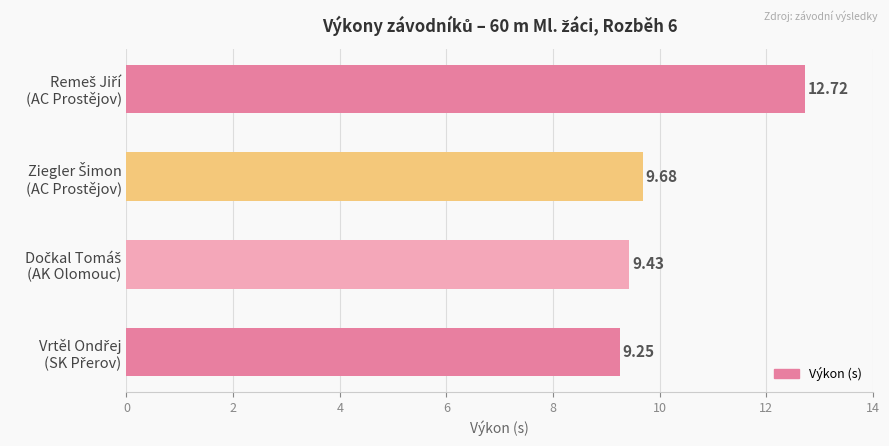

What is the difference between the second highest and minimum values?

0.4